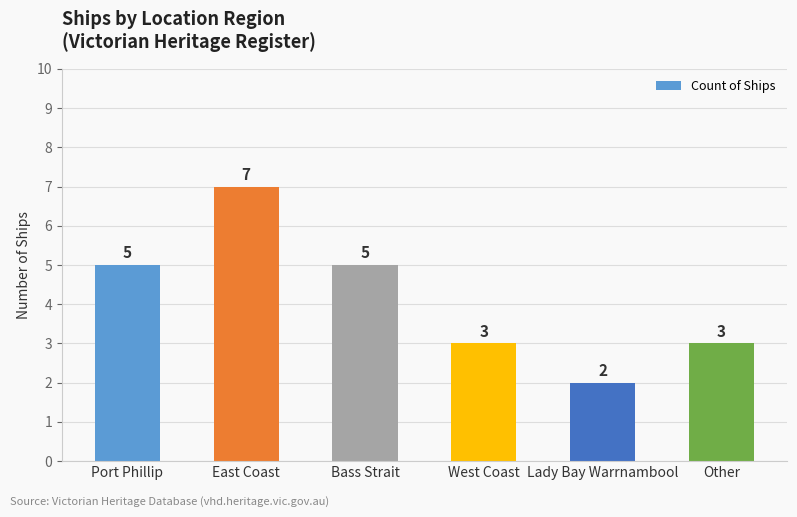

Count the number of categories in the chart.

6